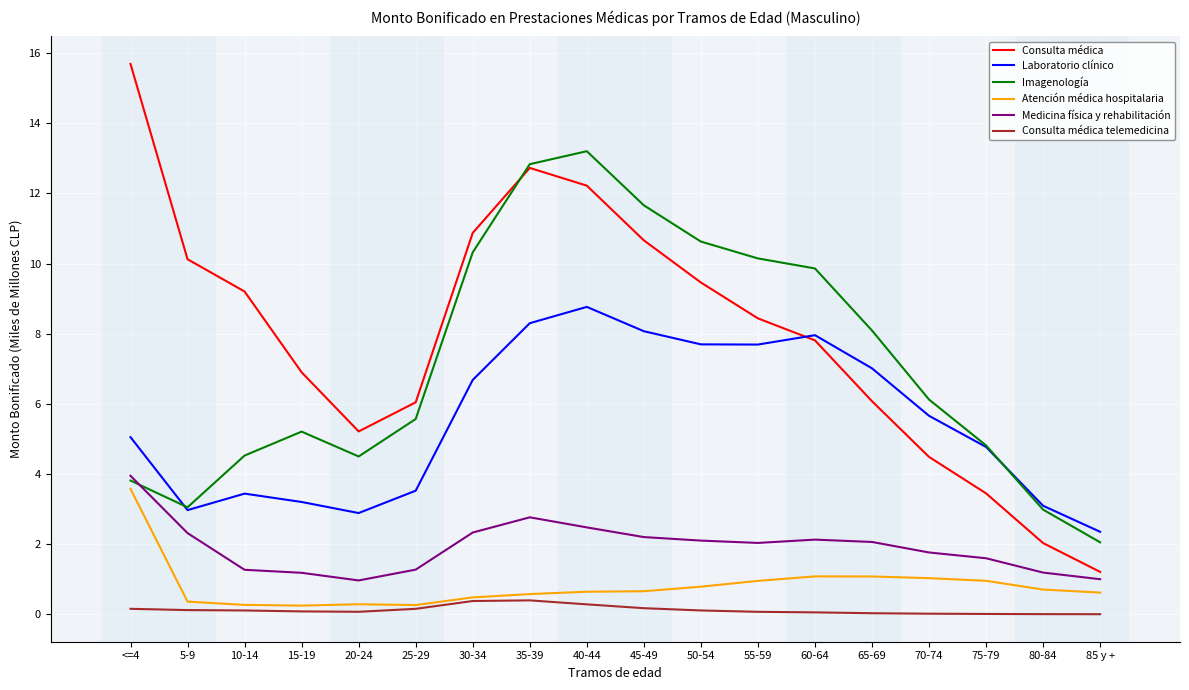

What is the average value of the Medicina física y rehabilitación series?

1.9